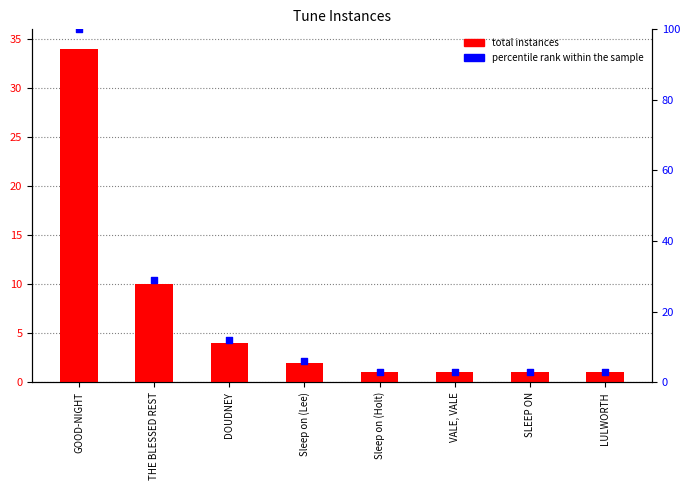

What are all the series names shown in the legend?

total instances, percentile rank within the sample